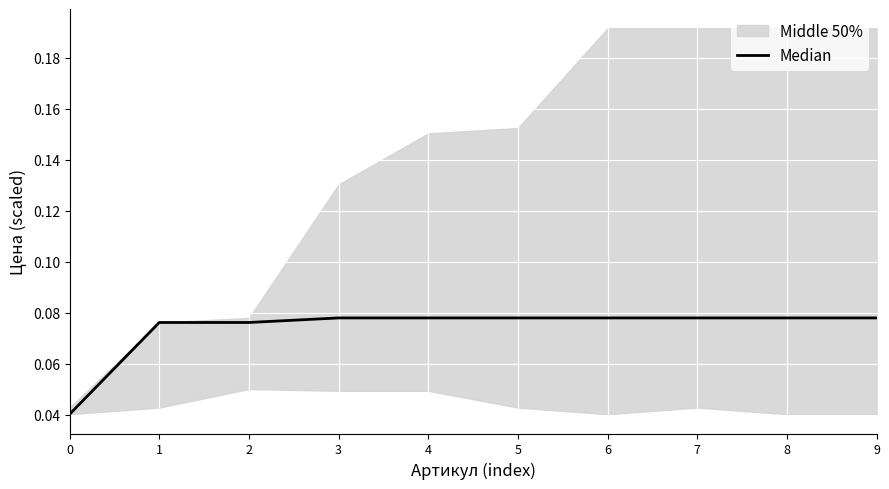

Is it true that the value at 2 is 0.1?

True